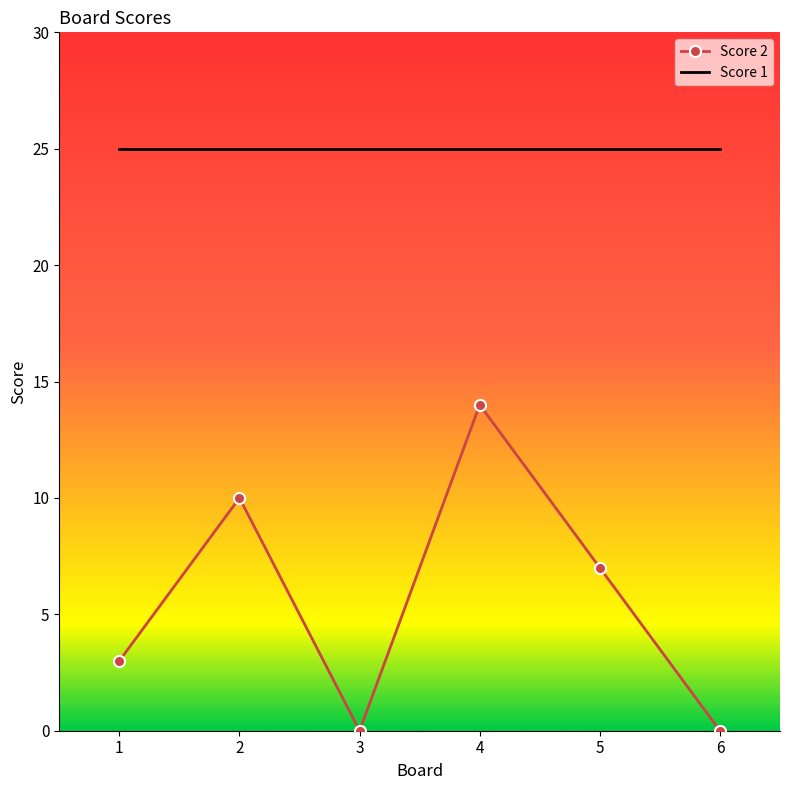

Between 5 and 6, which series saw the biggest shift?

Score 2